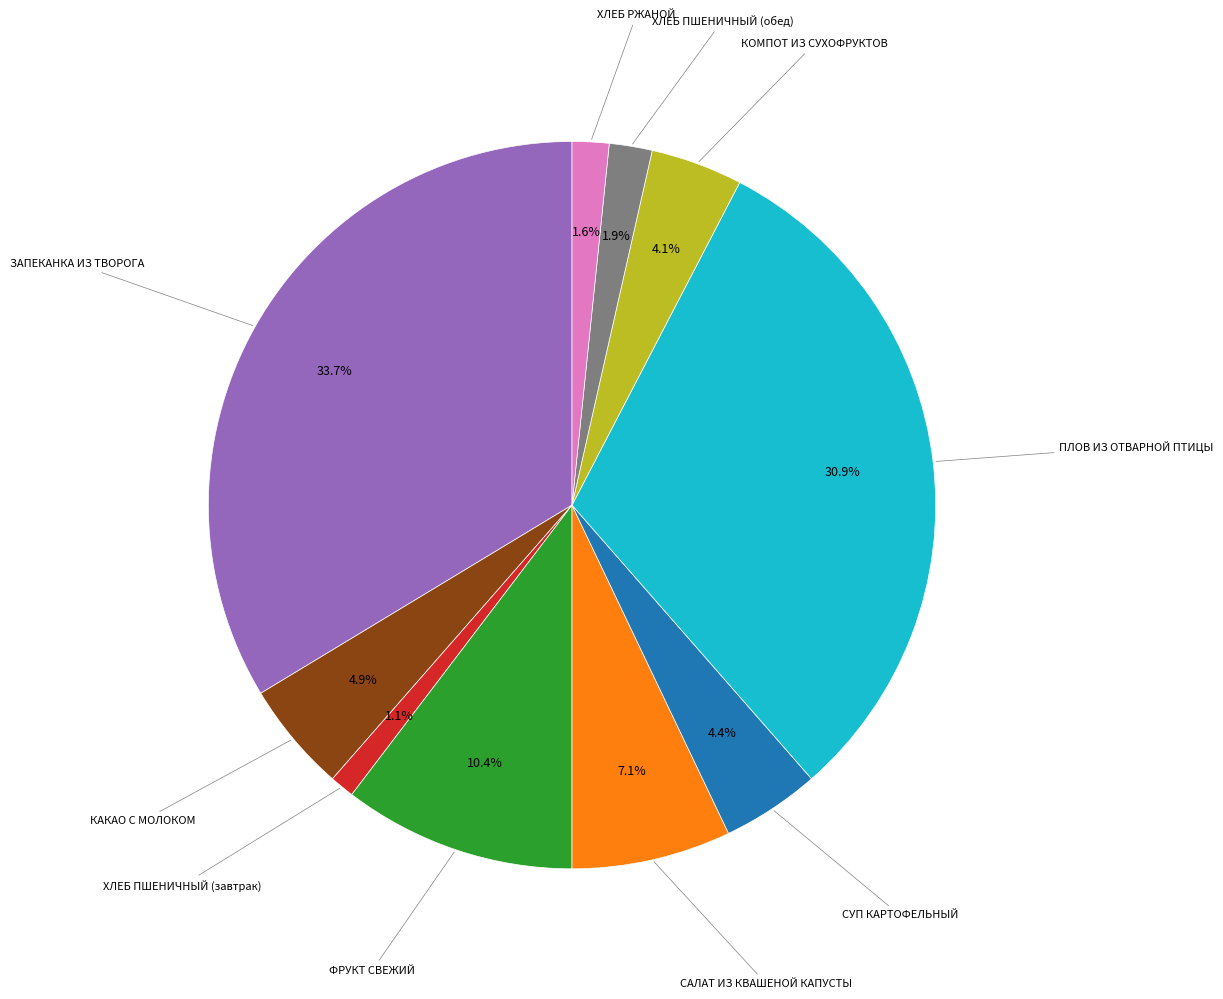

Does any single category account for the majority?

No